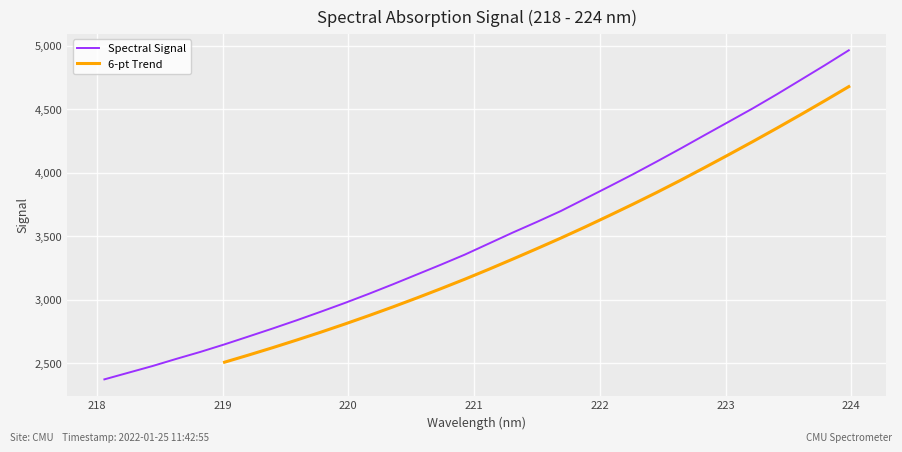

What is the lowest value of the Spectral Signal series?

2371.5